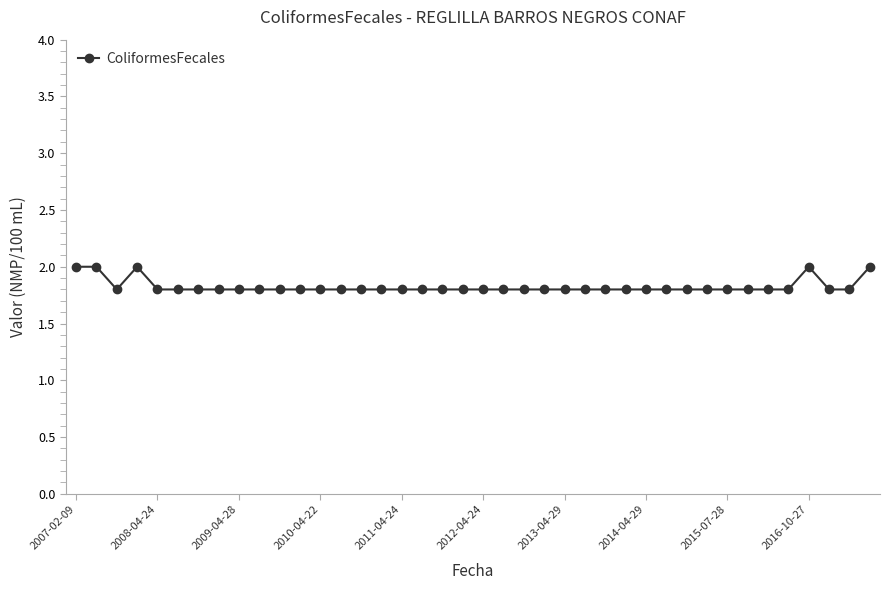

How many distinct data groups are displayed?

1